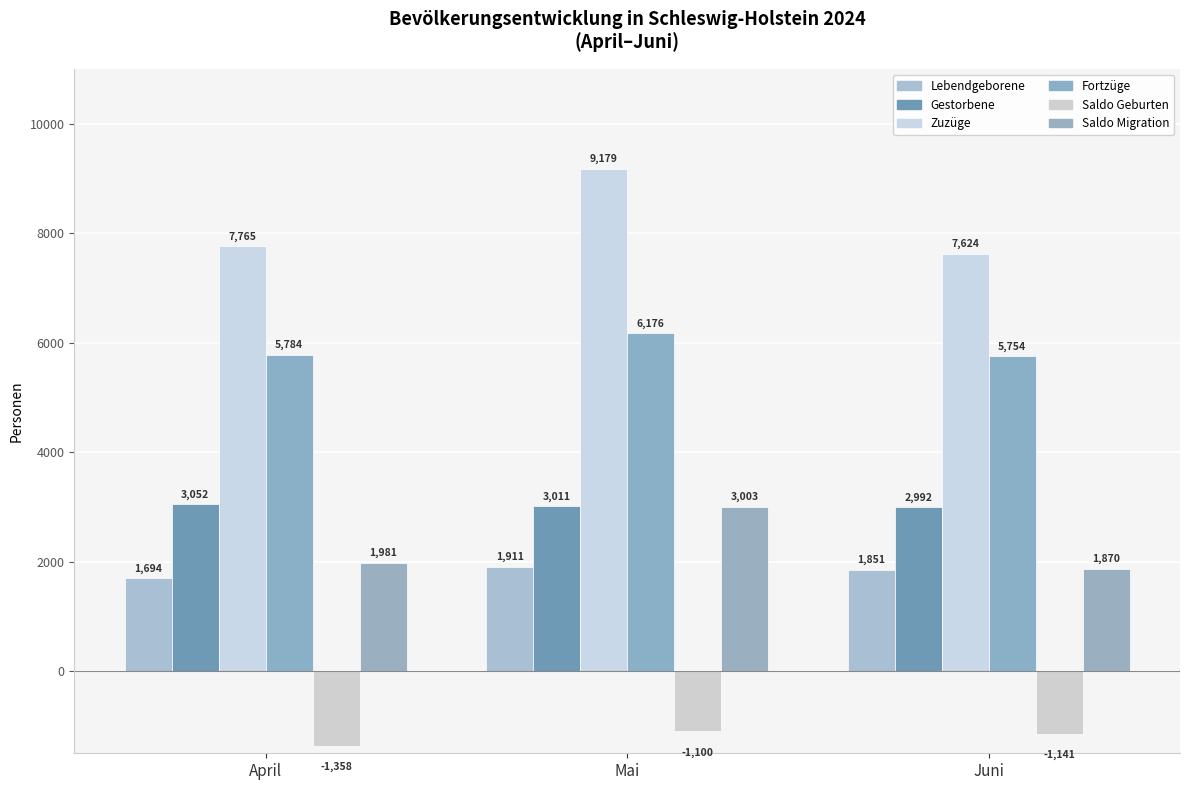

At which label does Saldo Migration first exceed 1981?

Mai